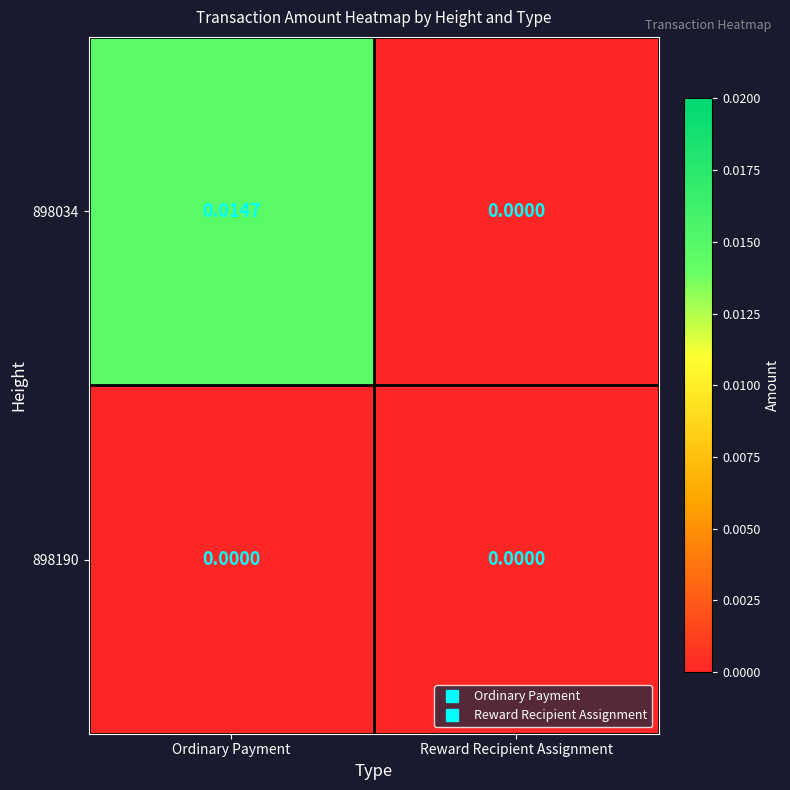

Which series has the widest spread of values?

898034